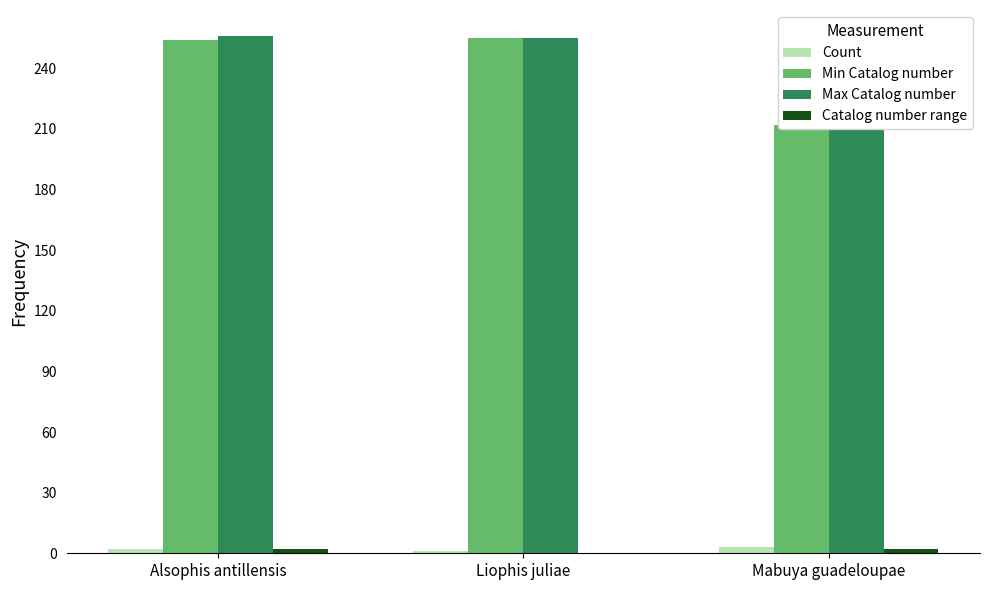

Rank the categories by Count value from lowest to highest.

Liophis juliae, Alsophis antillensis, Mabuya guadeloupae